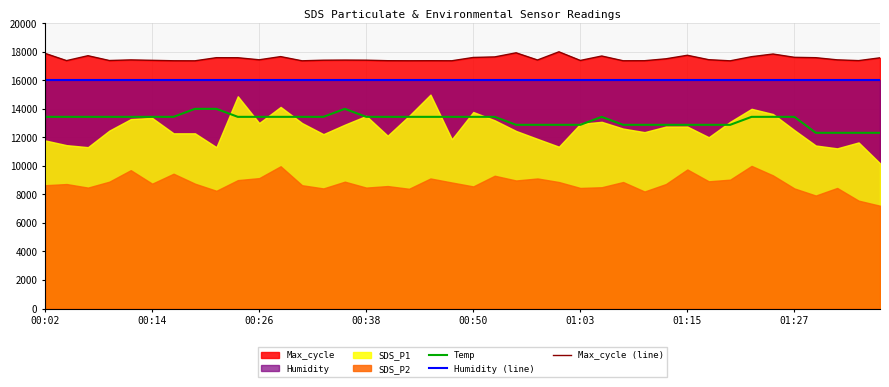

What is the highest value of the Temp series?

14000.0